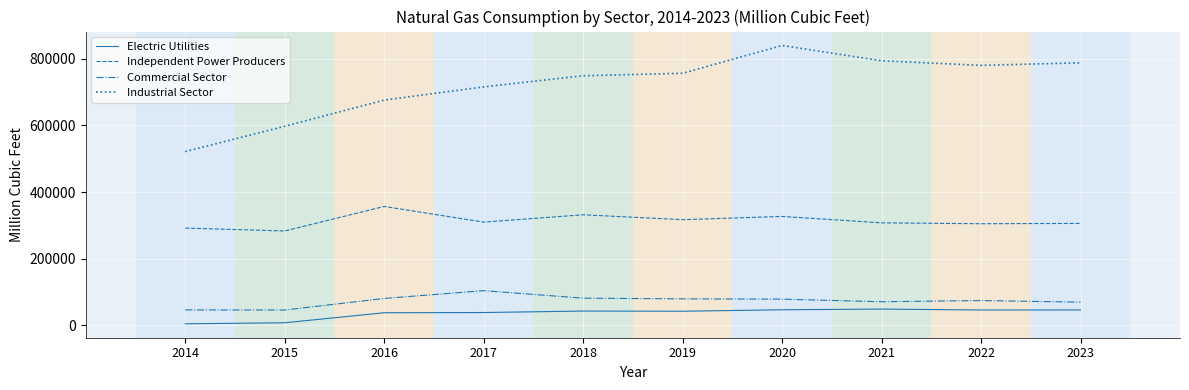

Is the value of Electric Utilities at 2015 greater than the value of Independent Power Producers at 2022?

No